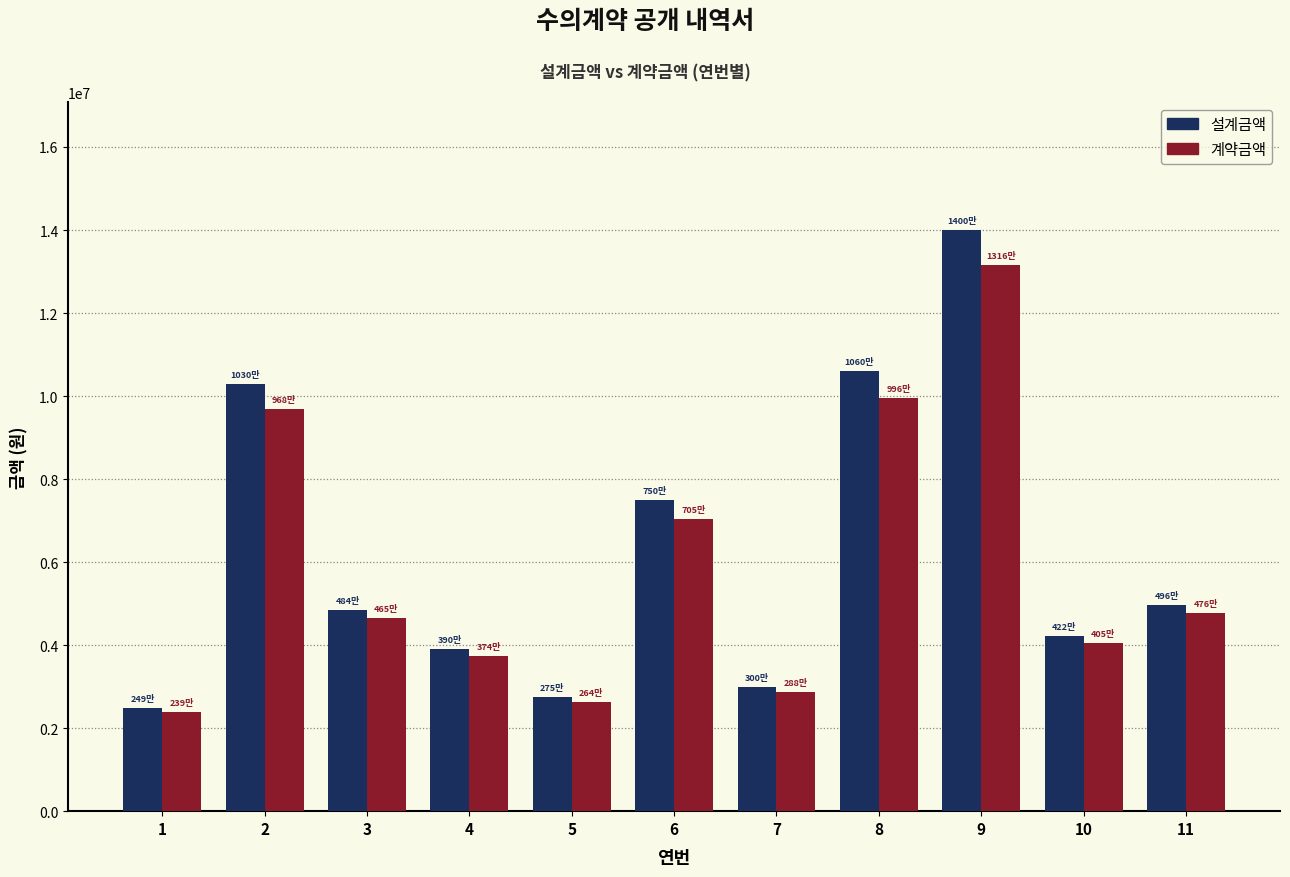

Rank the series by their maximum value, from highest to lowest.

설계금액, 계약금액